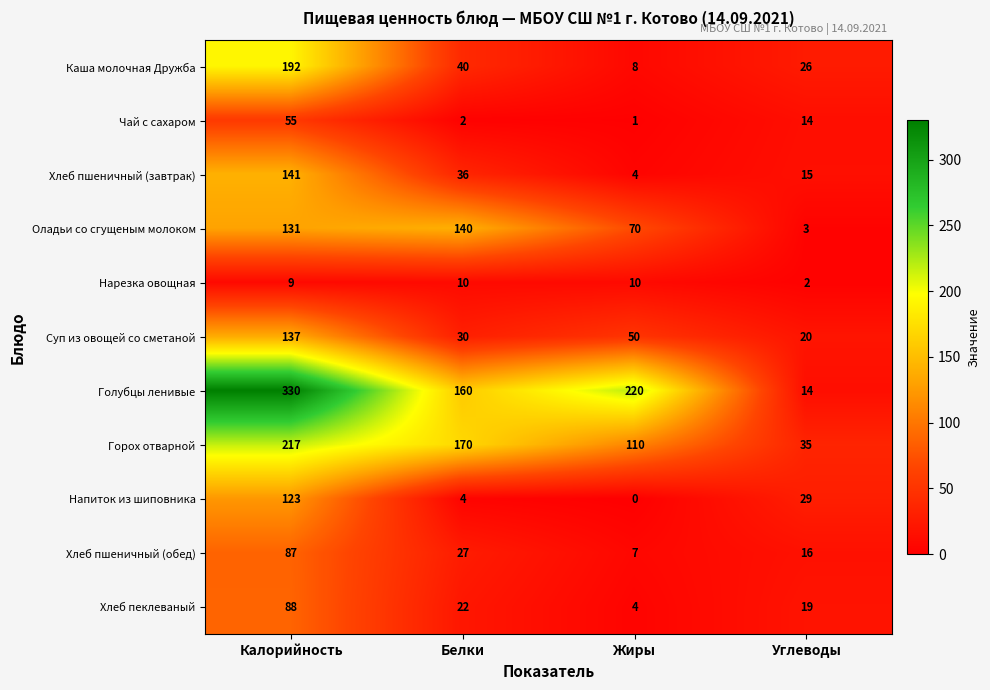

List the series in order of their peak value, highest first.

Голубцы ленивые, Горох отварной, Каша молочная Дружба, Хлеб пшеничный (завтрак), Оладьи со сгущеным молоком, Суп из овощей со сметаной, Напиток из шиповника, Хлеб пеклеваный, Хлеб пшеничный (обед), Чай с сахаром, Нарезка овощная